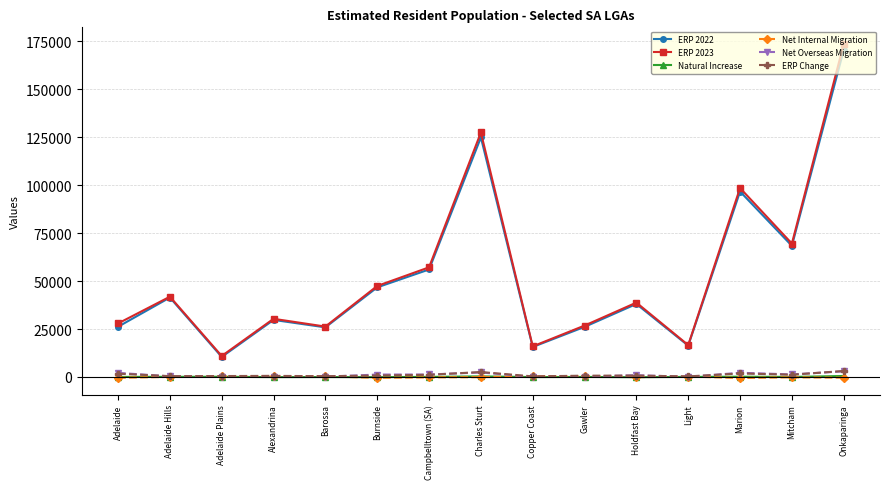

Is it true that ERP Change equals 1172 at Mitcham?

True